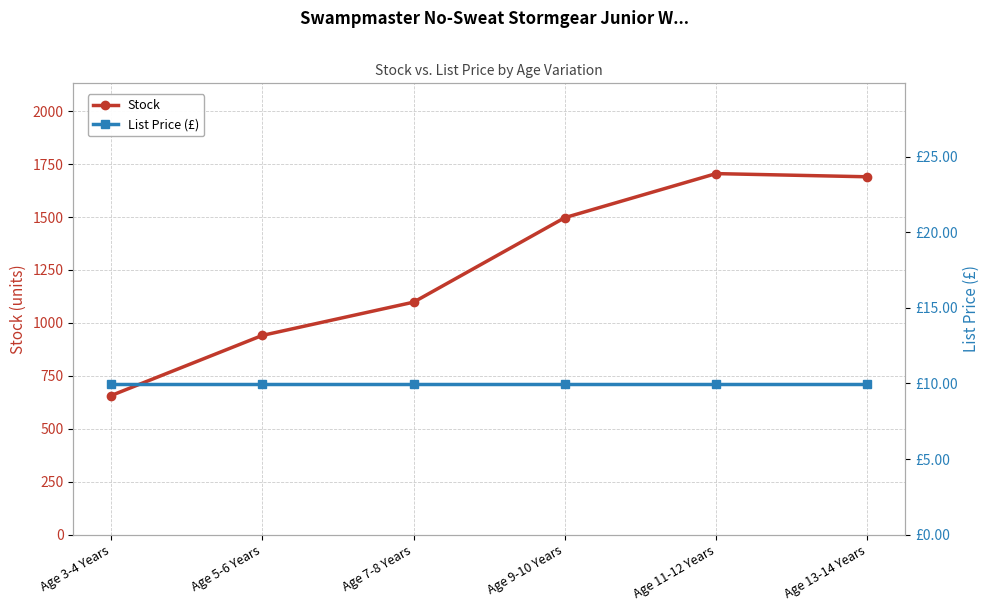

At which category does the chart reach its minimum across all series?

Age 3-4 Years